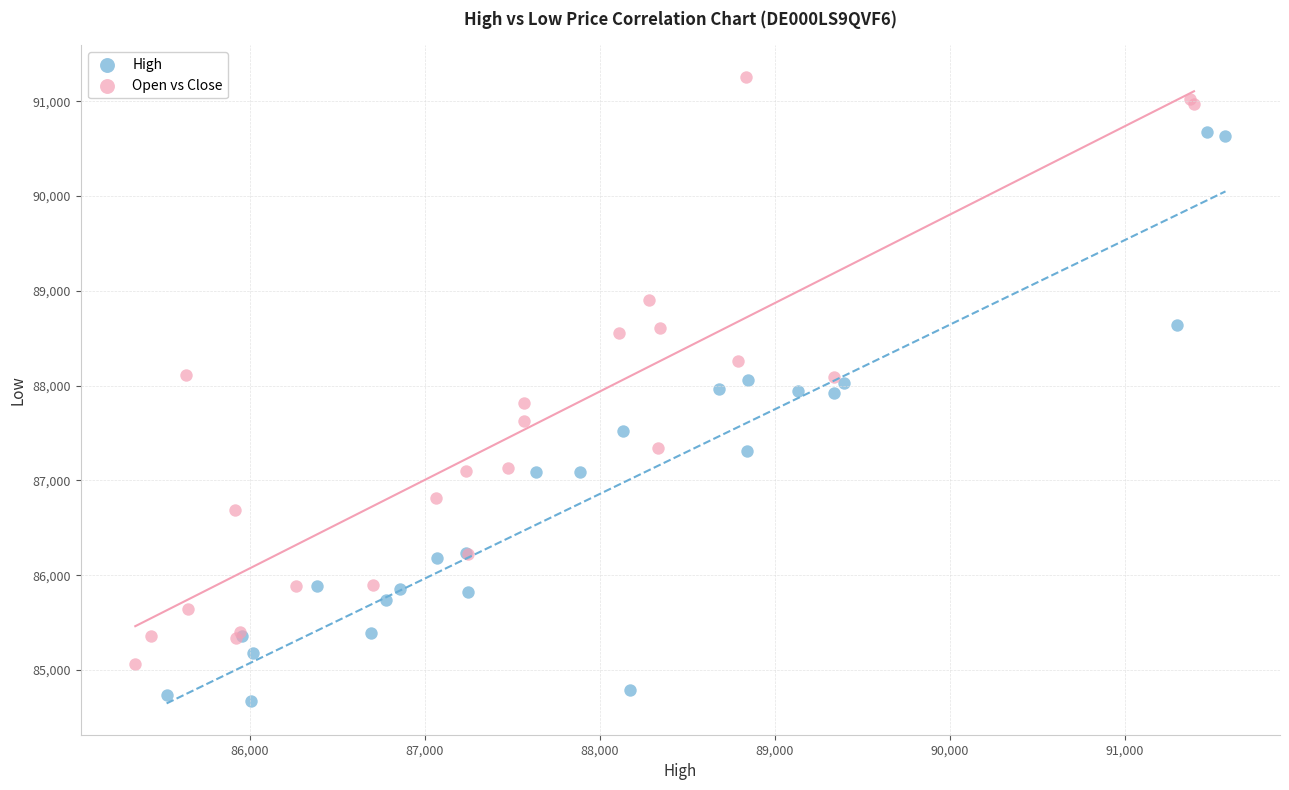

Which series has the largest Y range (max minus min)?

Open vs Close